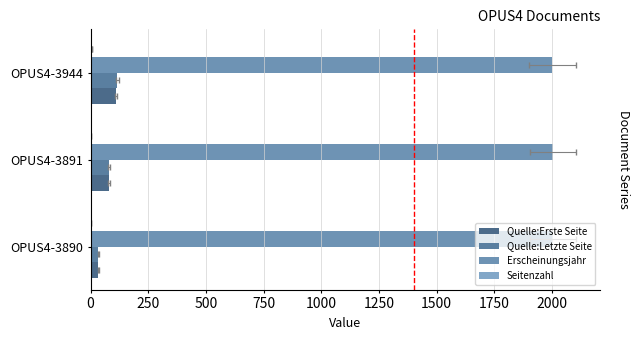

What is the highest value of the Quelle:Letzte Seite series?

116